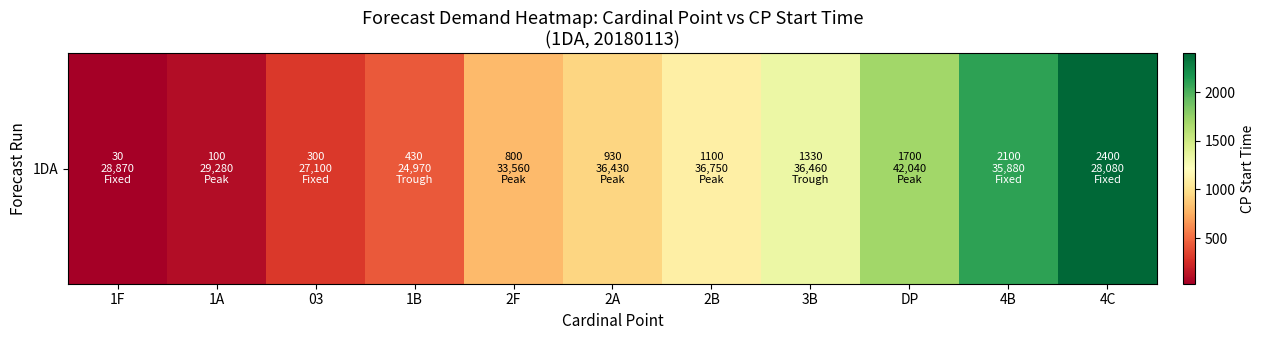

What is the difference between the values at 2A and DP?

770